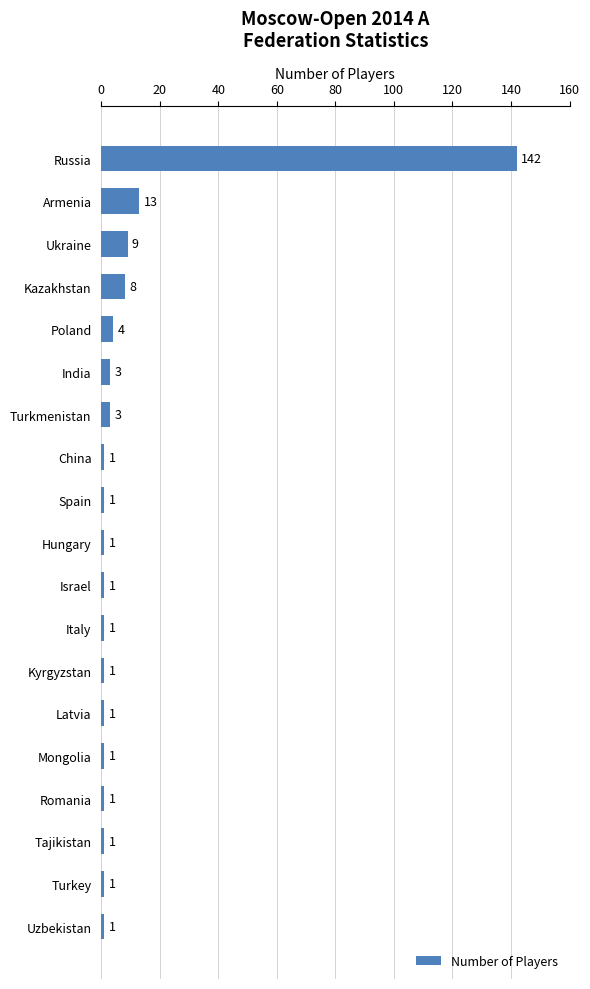

Reading top to bottom, list all the values displayed in this chart.

Russia=142	Armenia=13	Ukraine=9	Kazakhstan=8	Poland=4	India=3	Turkmenistan=3	China=1	Spain=1	Hungary=1	Israel=1	Italy=1	Kyrgyzstan=1	Latvia=1	Mongolia=1	Romania=1	Tajikistan=1	Turkey=1	Uzbekistan=1